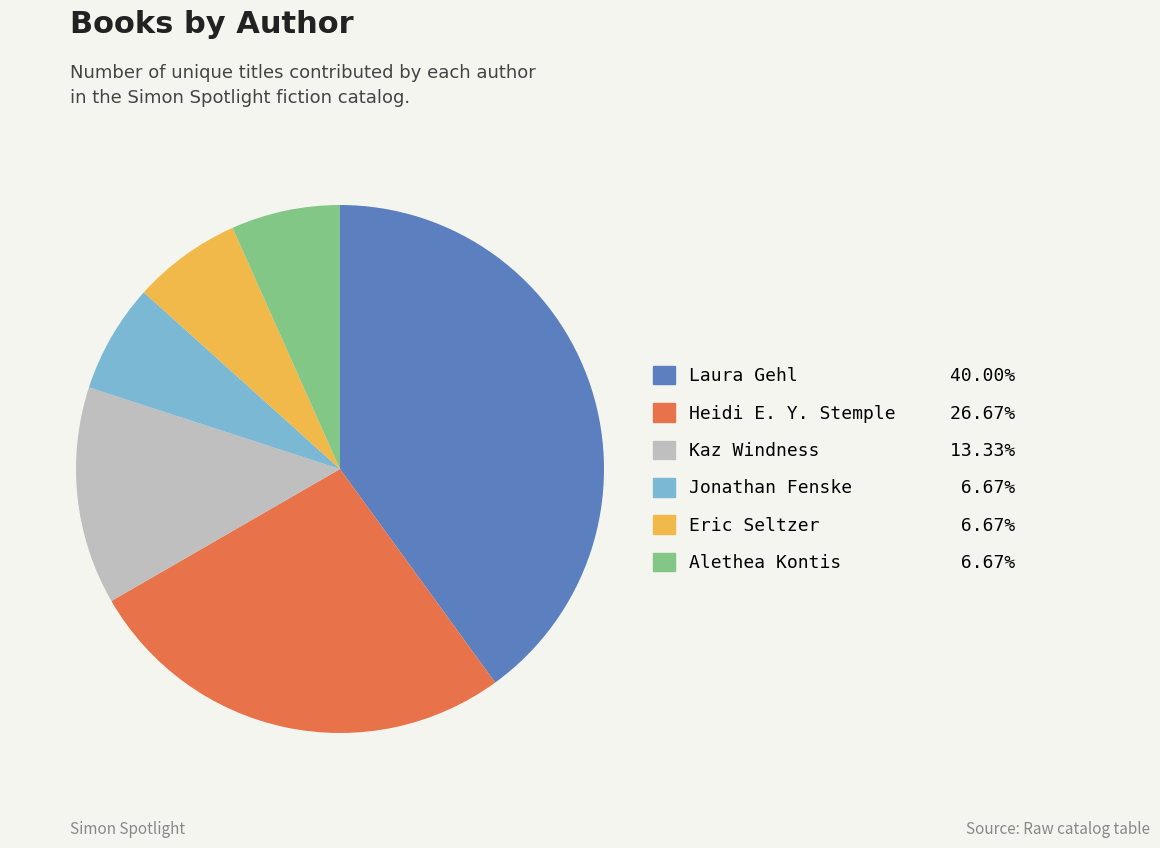

Is there a majority slice in this chart?

No